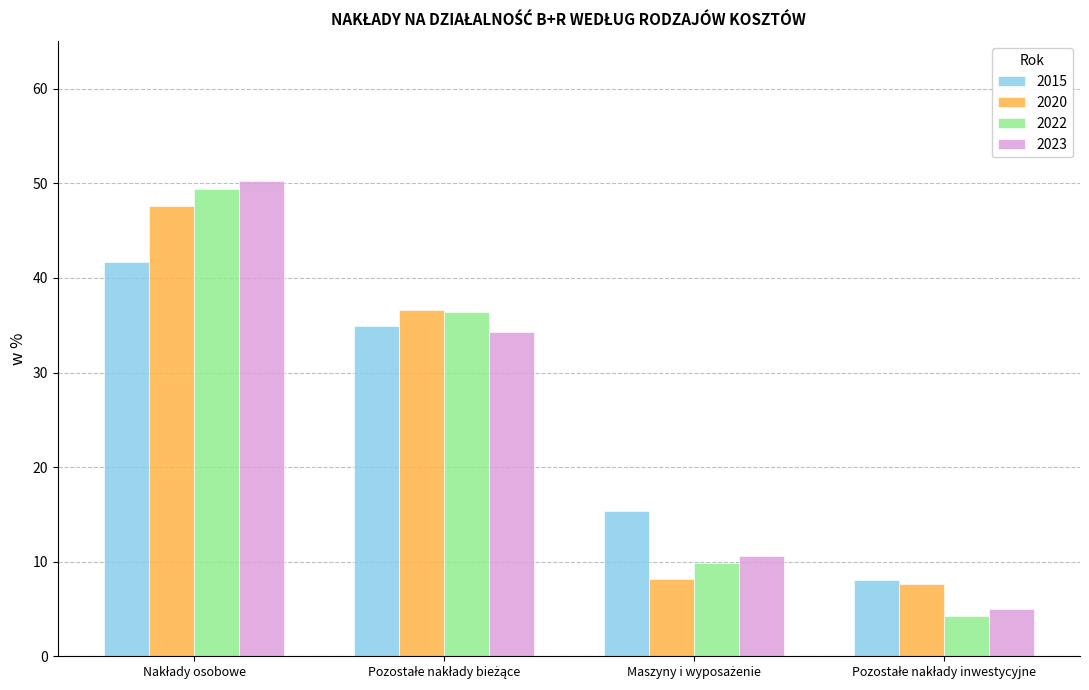

Reading right to left, what are all the values shown in this chart?

2015: 8.1	15.4	34.9	41.7
2020: 7.6	8.2	36.6	47.6
2022: 4.3	9.9	36.4	49.4
2023: 5.0	10.6	34.3	50.2